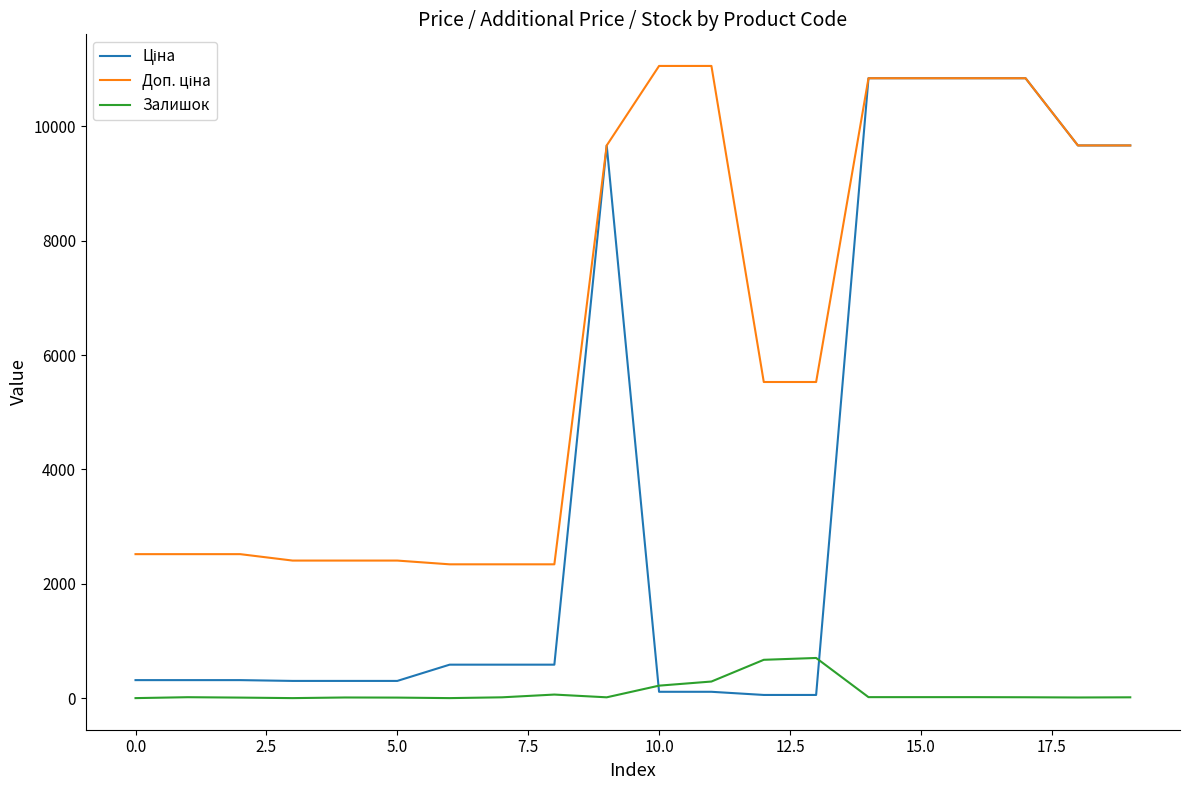

True or false: Доп. ціна has more than 2 points higher than both neighbors.

False